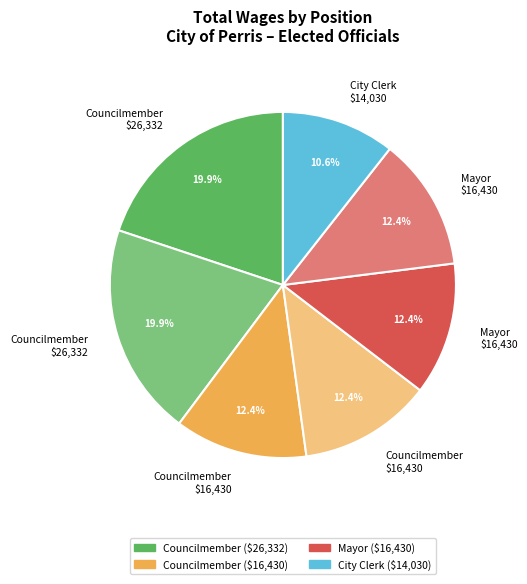

Does any single category account for the majority?

No